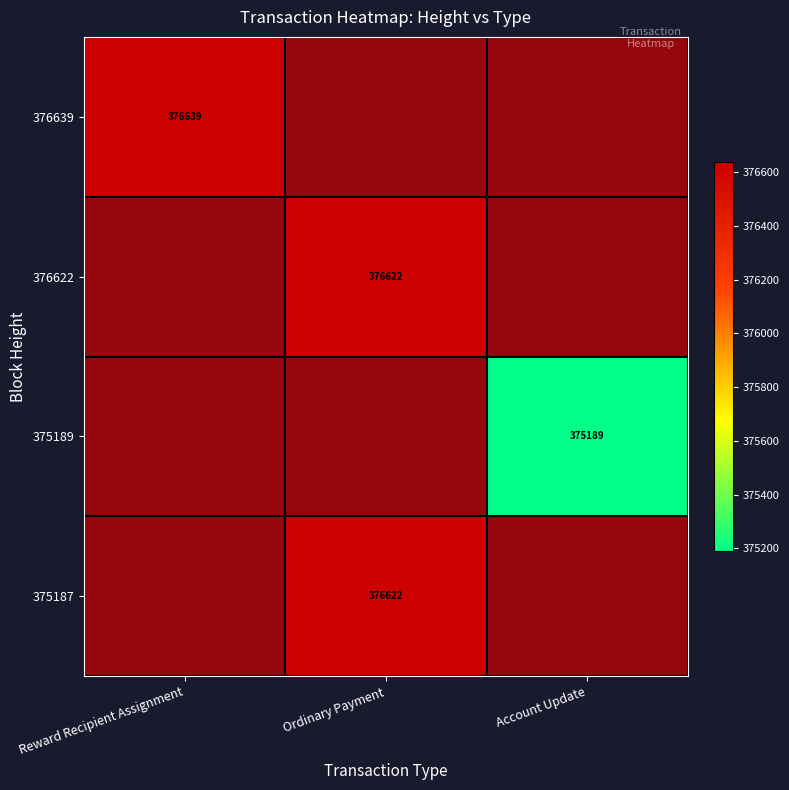

How many categories are shown in the chart?

3